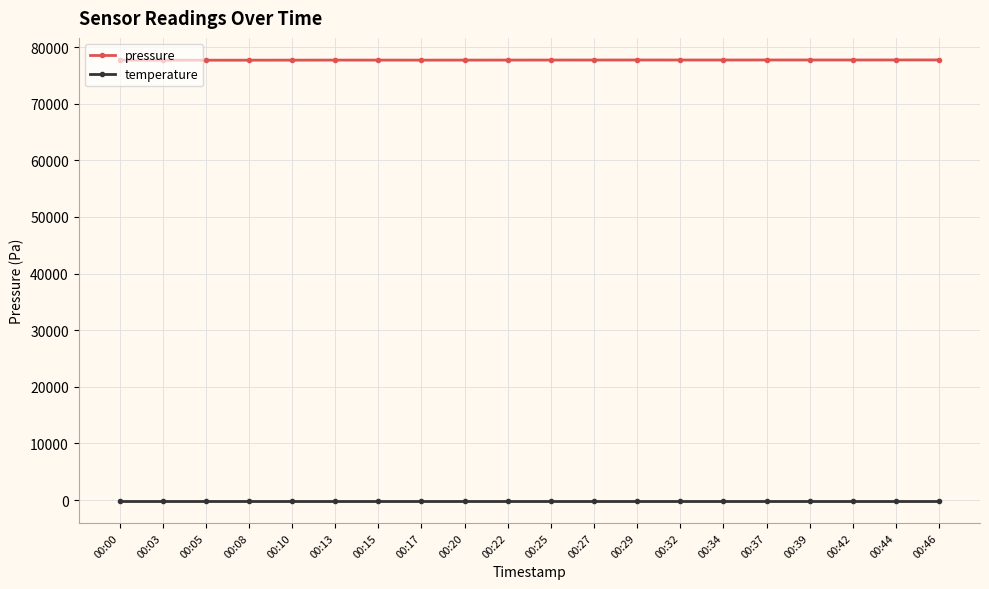

Is it true that pressure equals 33896.9 at 00:13?

False